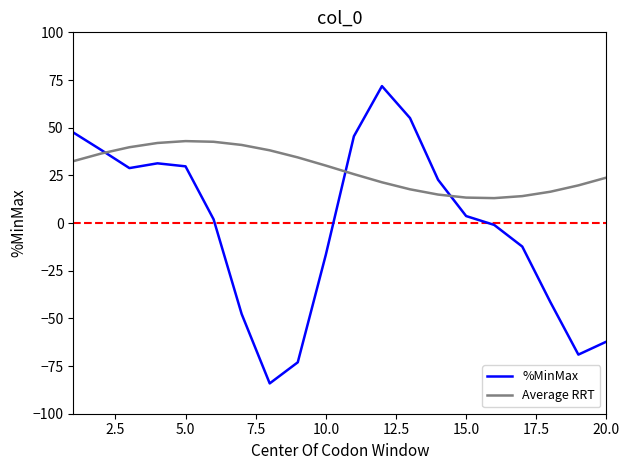

Rank the series by their average value, from highest to lowest.

Average RRT, %MinMax